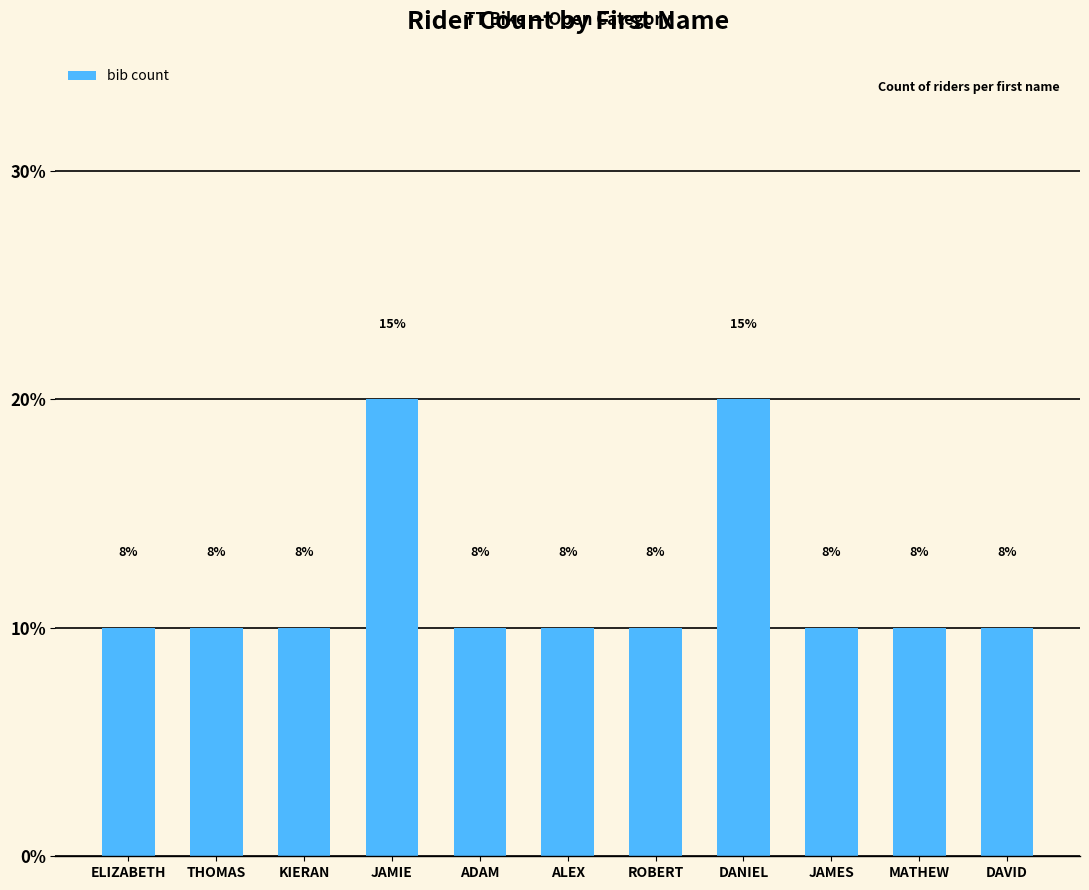

What is the sum of the values at DAVID and ROBERT?

2